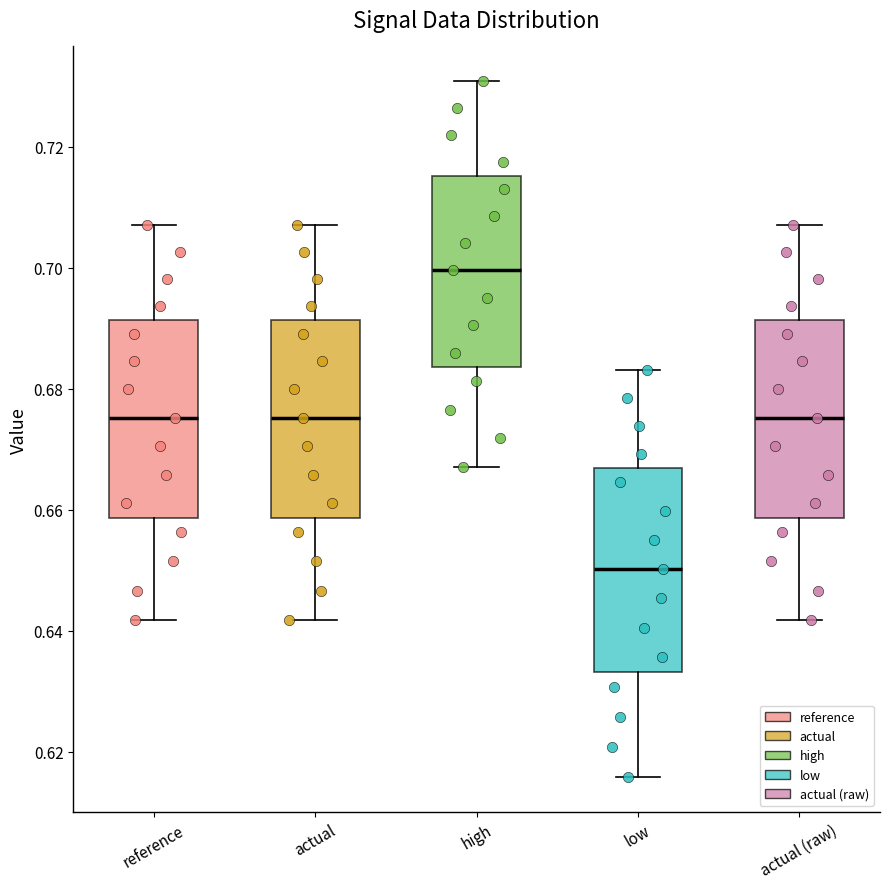

Reading left to right, read every box against the y-axis: the position of its median line, the range the box covers, and the ends of its whiskers. The values are not printed on the chart, so give them approximately, as read against the axis.

reference: median 0.676, box 0.658 to 0.692, whiskers 0.642 to 0.708
actual: median 0.676, box 0.658 to 0.692, whiskers 0.642 to 0.708
high: median 0.700, box 0.684 to 0.716, whiskers 0.668 to 0.730
low: median 0.650, box 0.634 to 0.666, whiskers 0.616 to 0.684
actual (raw): median 0.676, box 0.658 to 0.692, whiskers 0.642 to 0.708